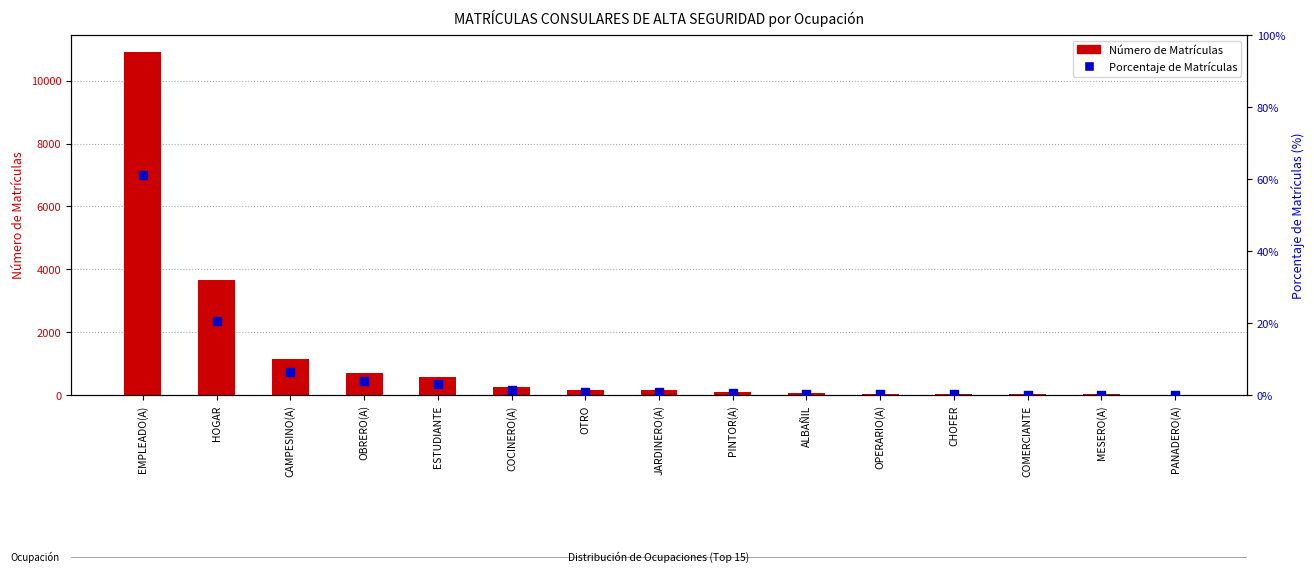

At which category is the sum across all series the highest?

EMPLEADO(A)